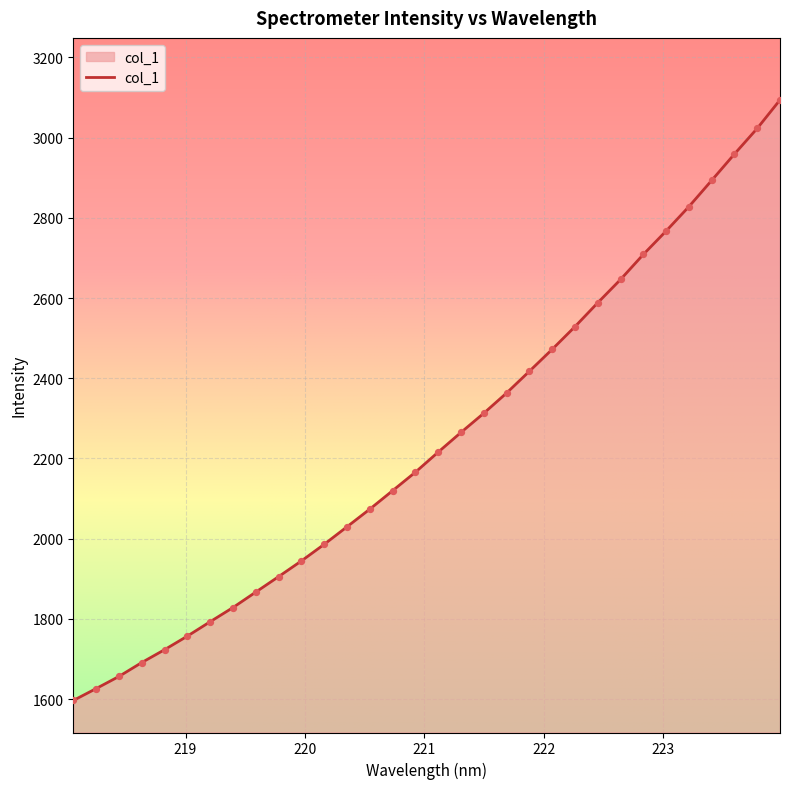

What is the greatest value displayed?

3094.2